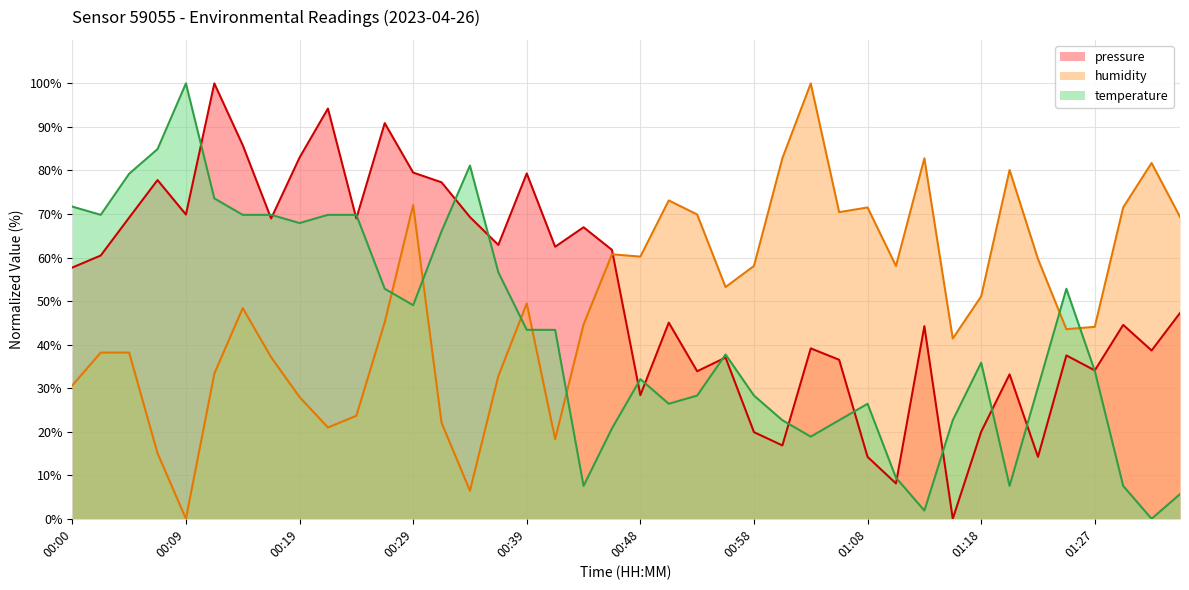

Does the chart display data point markers on the line(s)?

No